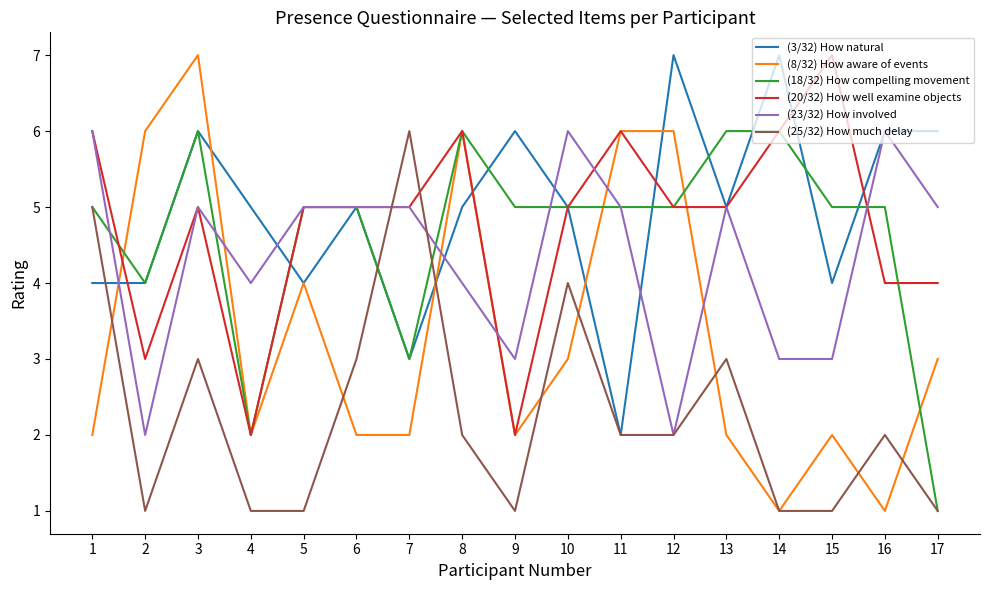

True or false: (8/32) How aware of events has more than 0 interior local peaks.

True